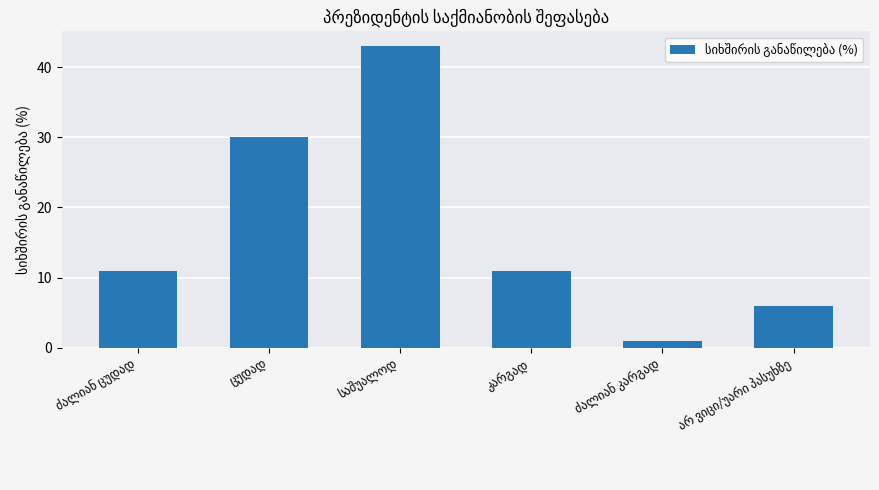

Does the chart contain stacked bars?

No